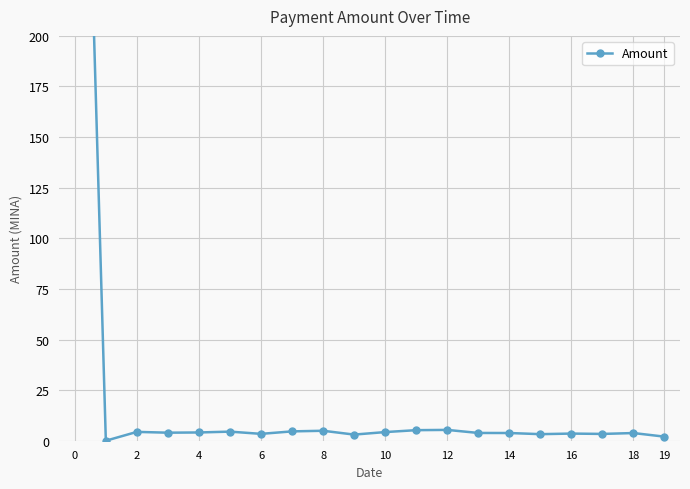

What is the average value?

29.9